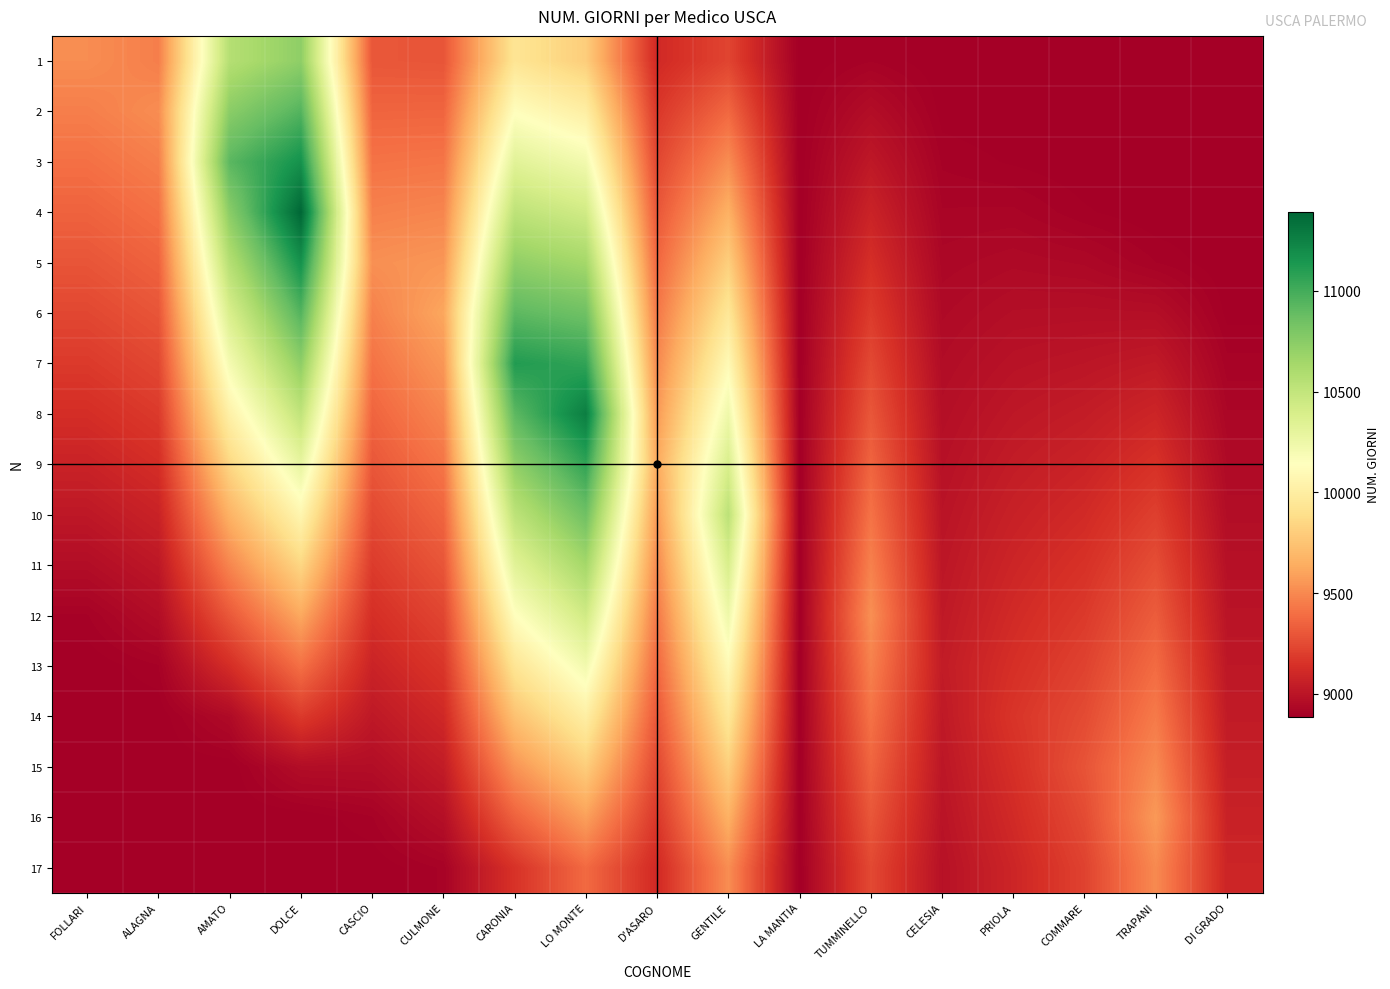

At which category is the sum across all series the highest?

LO MONTE